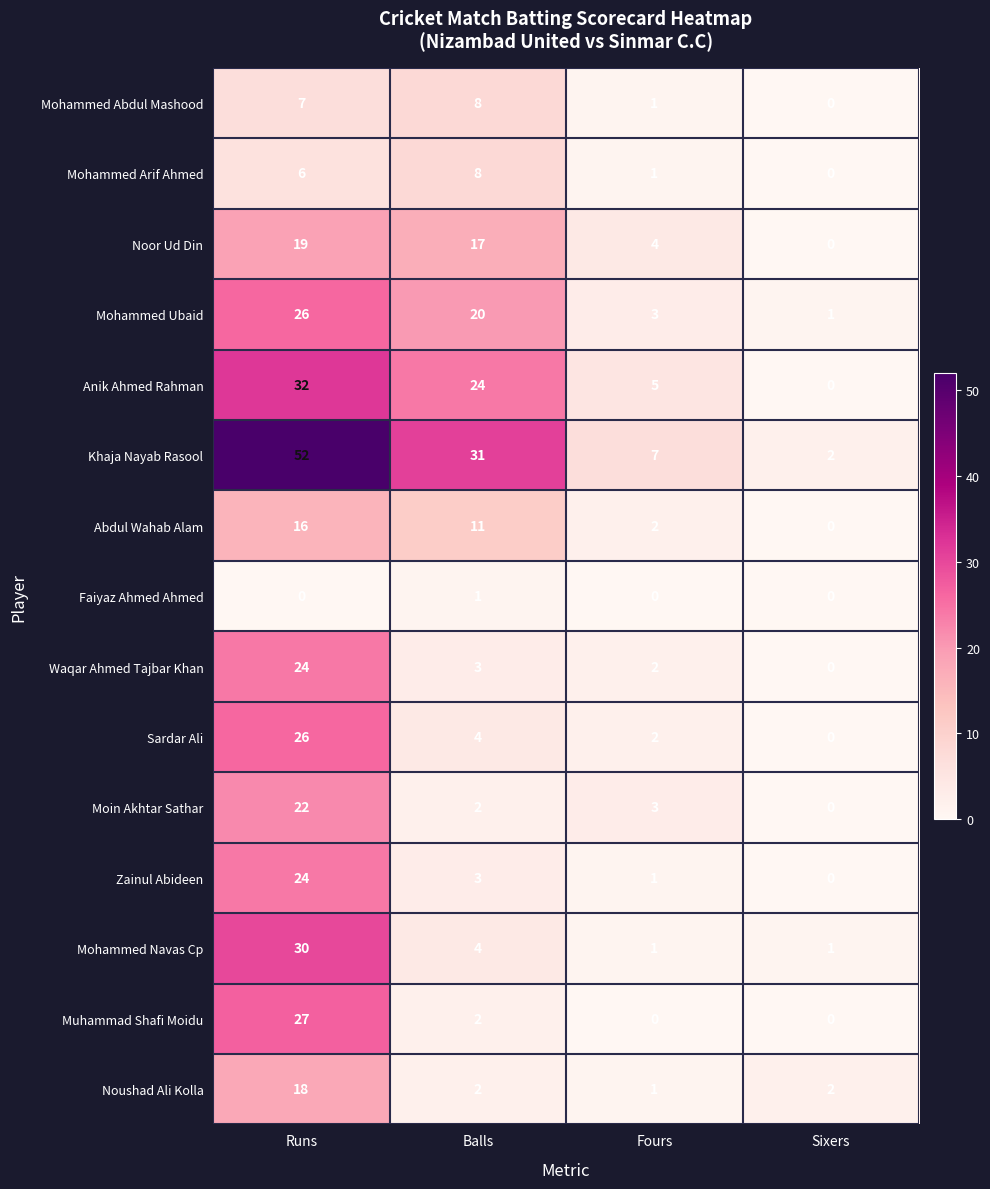

What is the total value across all series at Sixers?

6